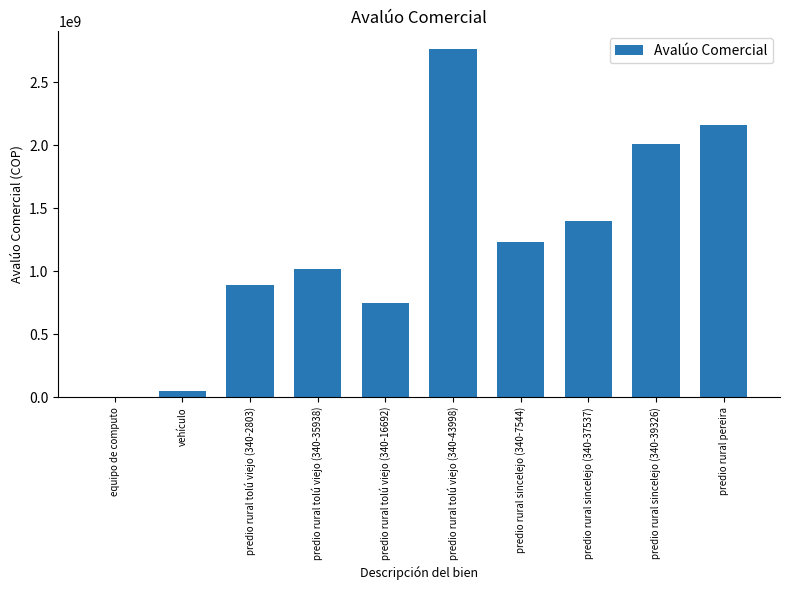

The value at predio rural sincelejo (340-37537) is 2391477333. True or false?

False